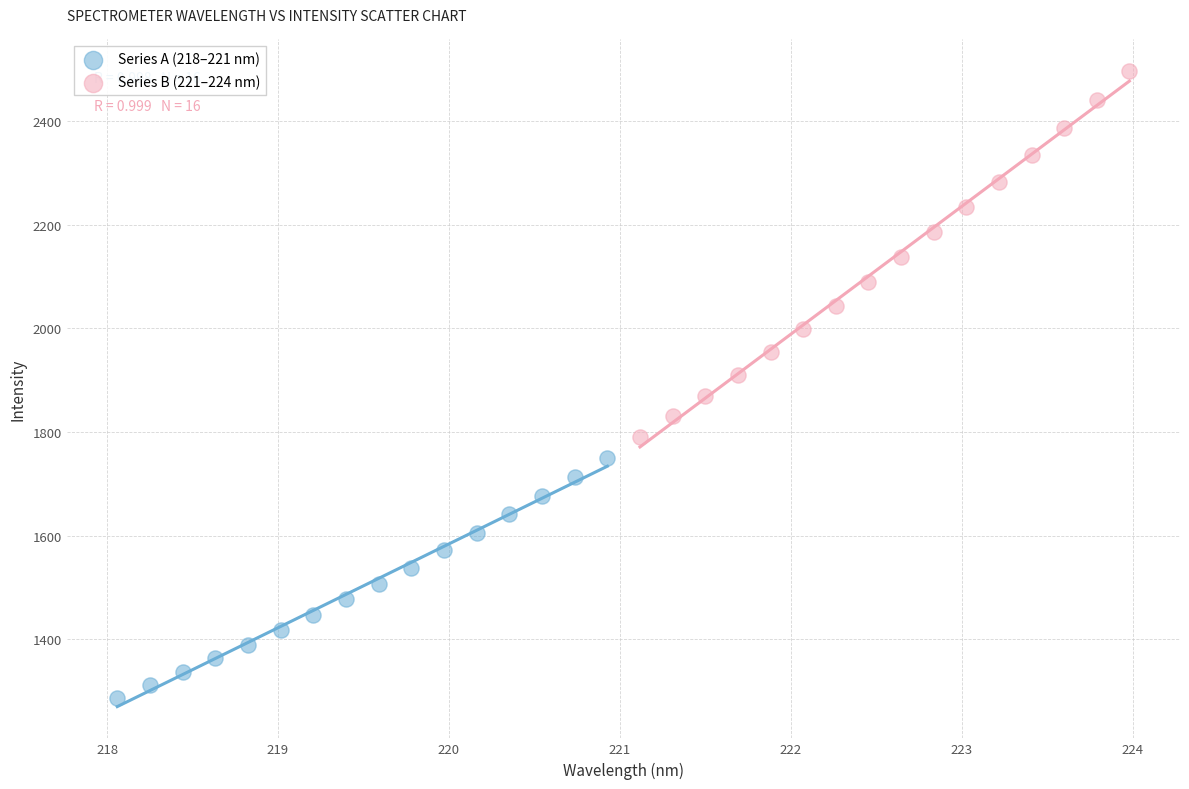

Which series contains the lowest Y value?

Series A (218–221 nm)